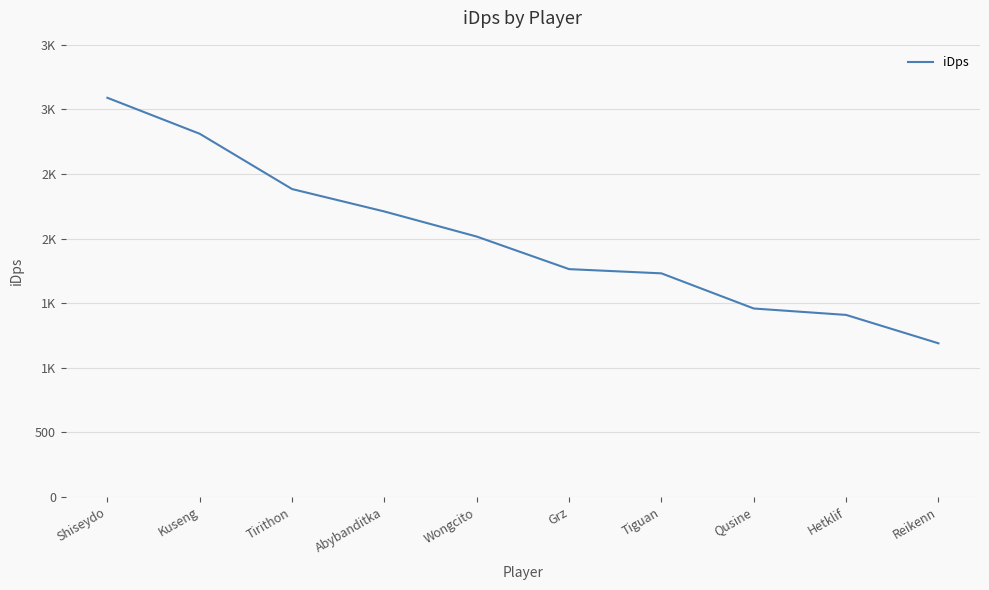

At which label is the value closest to 2139?

Abybanditka